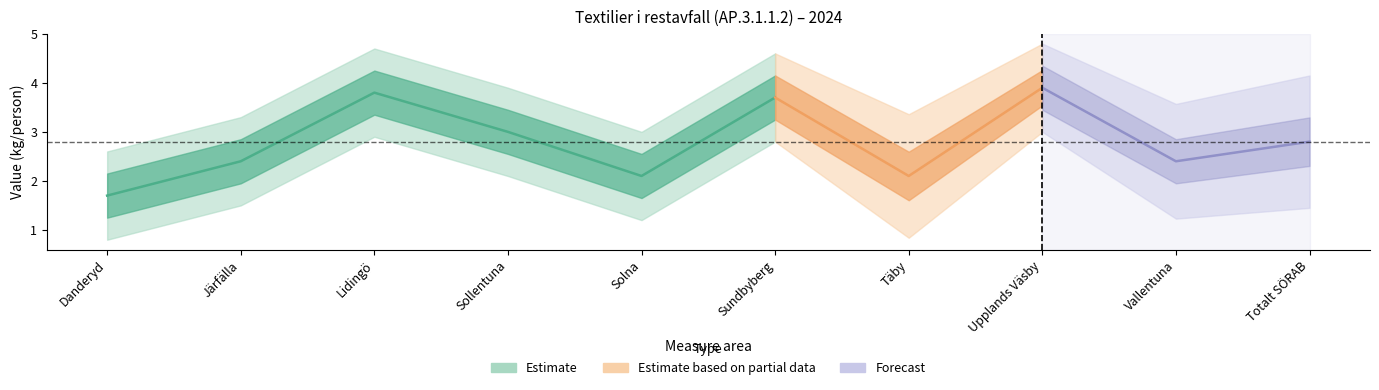

What is the average value?

2.8